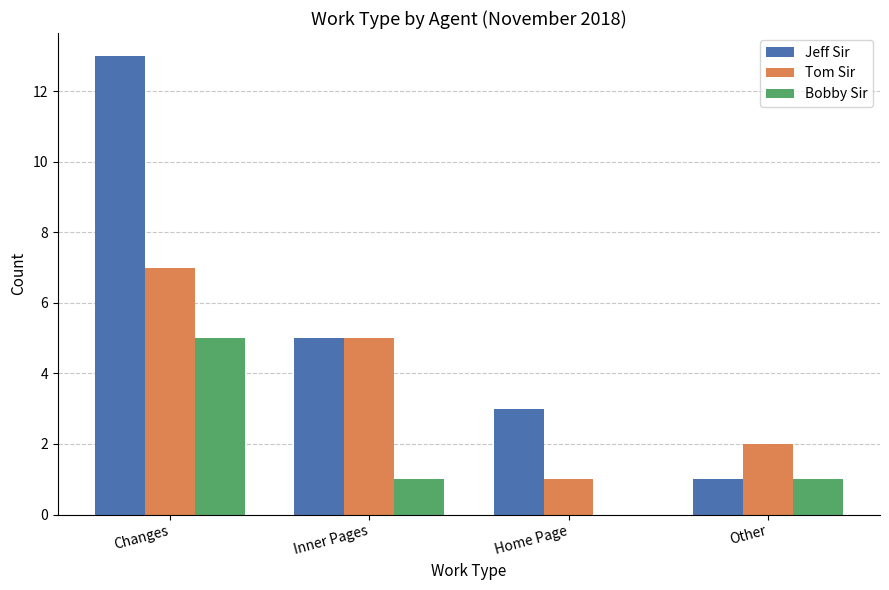

Count the Tom Sir values in the range 2 to 7.

3